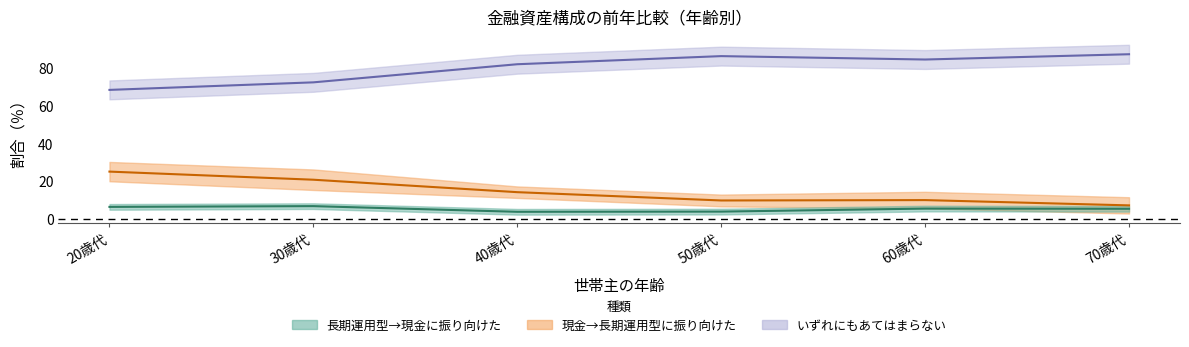

Which has a higher value, 40歳代 or 60歳代?

60歳代